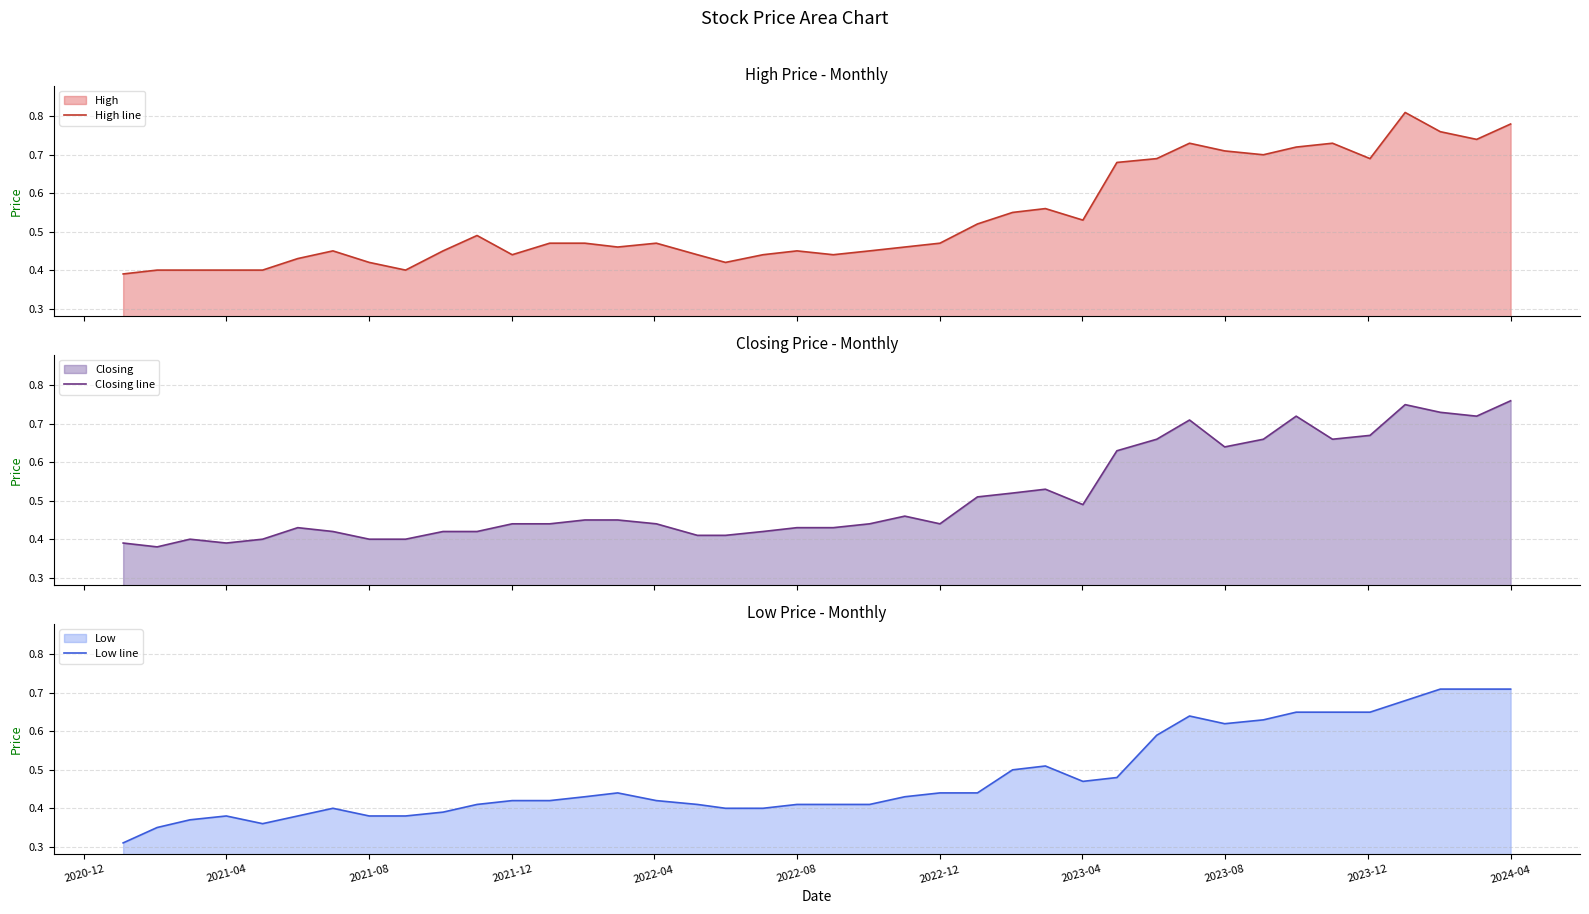

The value of Low line at 2023-08 is 1.1. True or false?

False